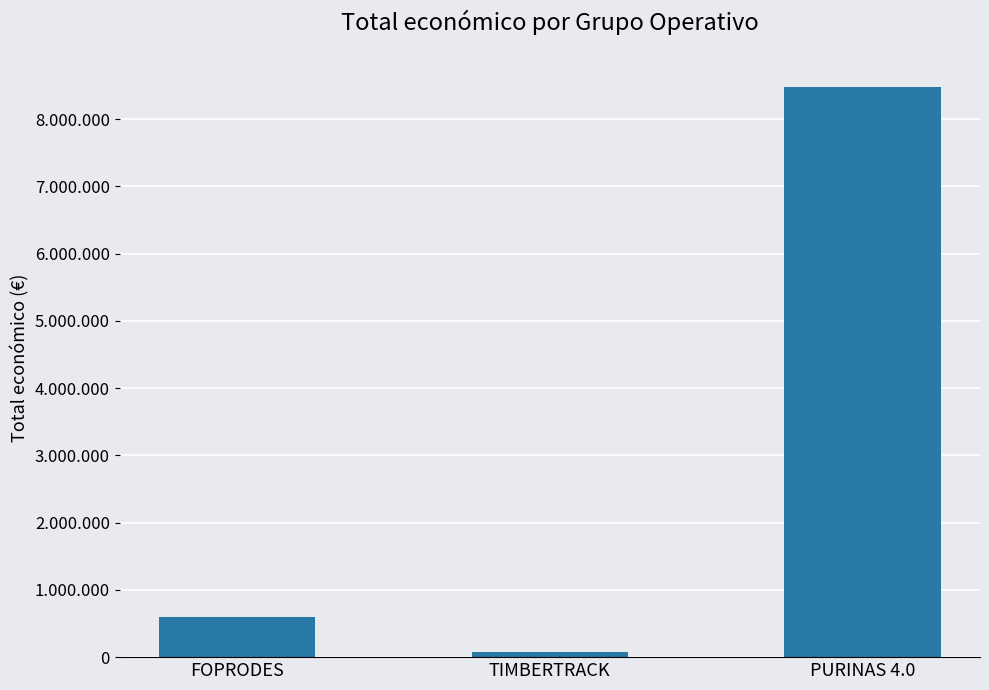

What is the maximum value shown in the chart?

8484999